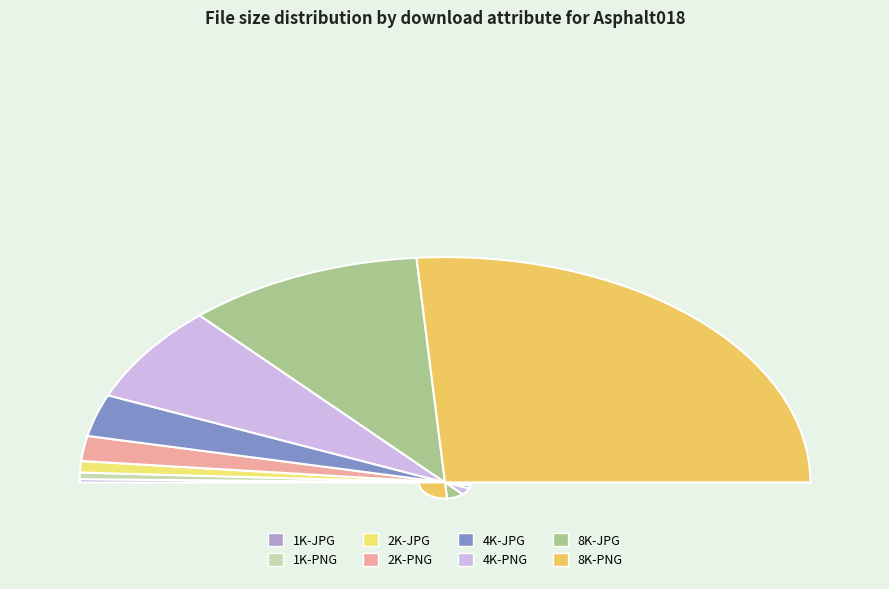

What percentage is NOT represented by 8K-JPG?

79.0%